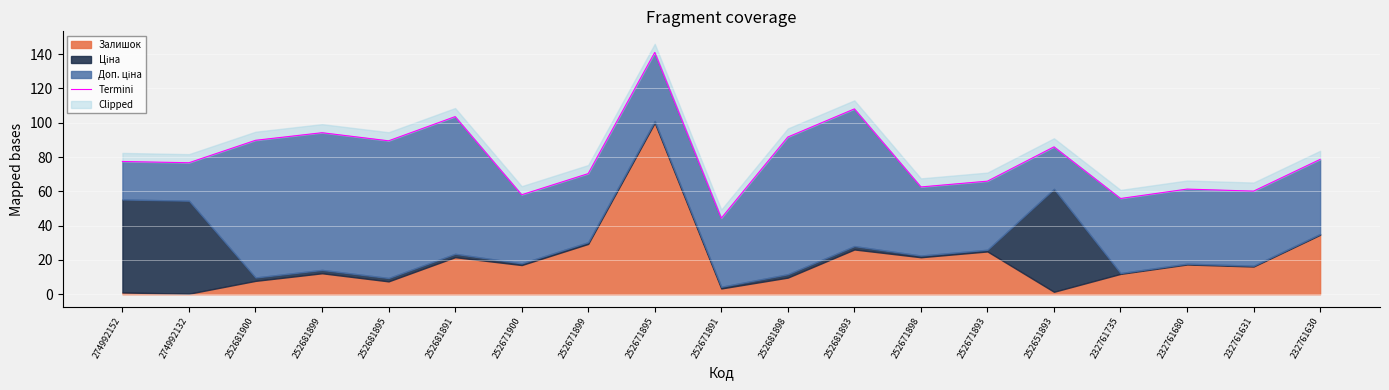

Approximately how many times larger is the value at 252671891 compared to 232761735?

0.8